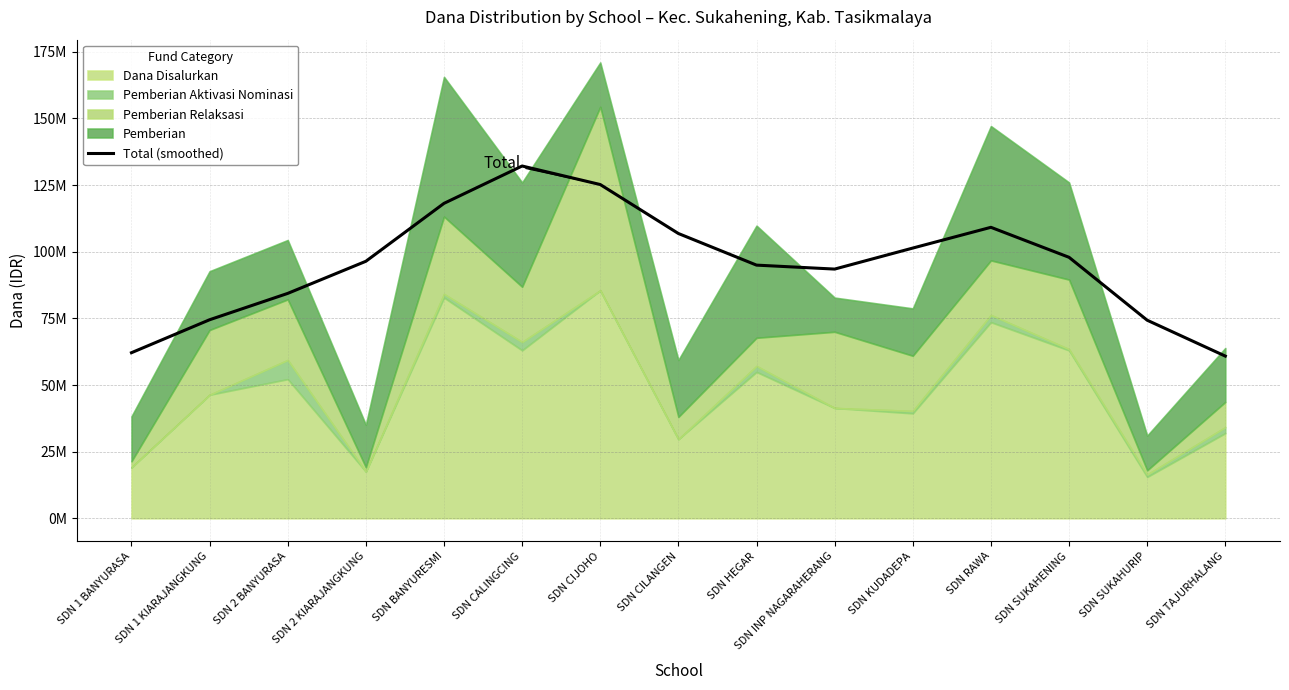

Rank the categories by value from lowest to highest.

SDN TAJURHALANG, SDN 1 BANYURASA, SDN SUKAHURIP, SDN 1 KIARAJANGKUNG, SDN 2 BANYURASA, SDN INP NAGARAHERANG, SDN HEGAR, SDN 2 KIARAJANGKUNG, SDN SUKAHENING, SDN KUDADEPA, SDN CILANGEN, SDN RAWA, SDN BANYURESMI, SDN CIJOHO, SDN CALINGCING